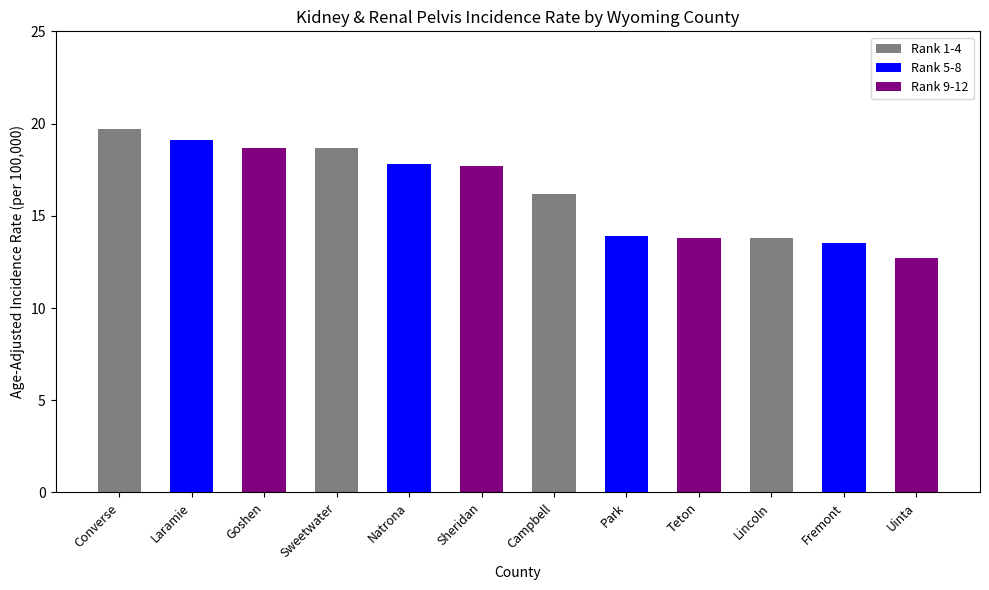

Reading left to right, transcribe all the data shown in this chart.

Converse=19.7	Laramie=19.1	Goshen=18.7	Sweetwater=18.7	Natrona=17.8	Sheridan=17.7	Campbell=16.2	Park=13.9	Teton=13.8	Lincoln=13.8	Fremont=13.5	Uinta=12.7